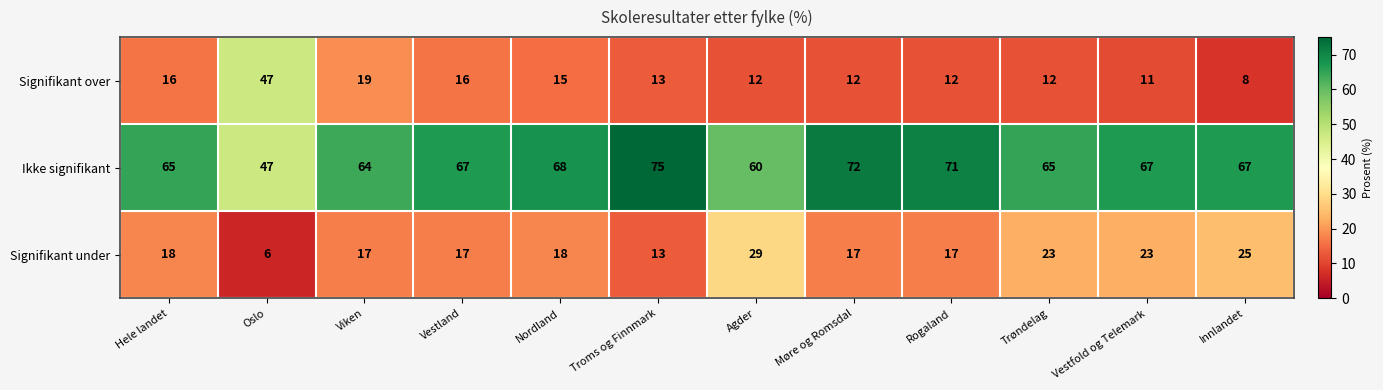

Which series has the widest spread of values?

Signifikant over